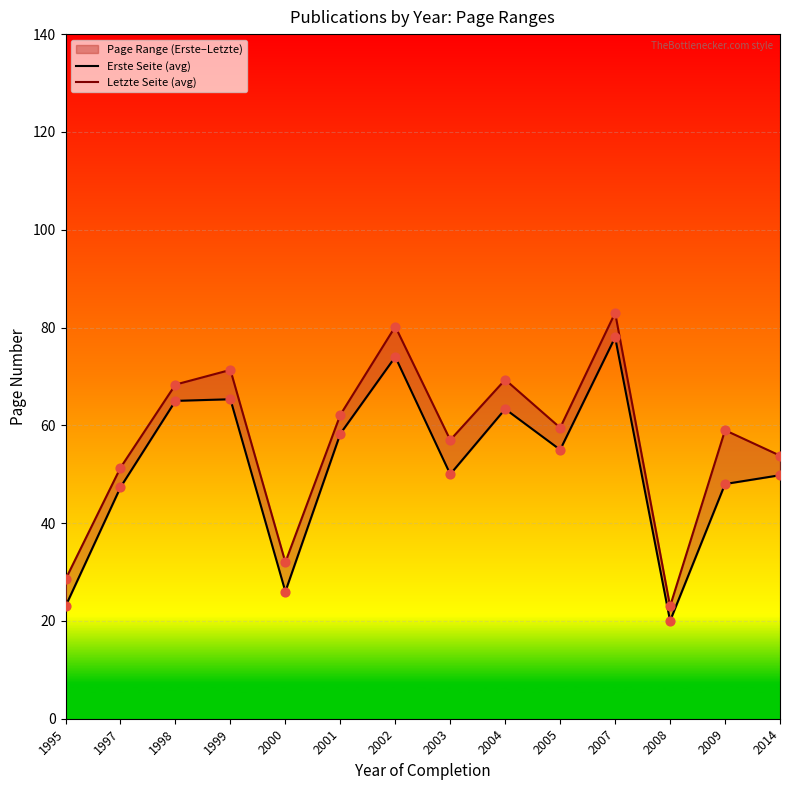

Which series has the largest Y range (max minus min)?

Letzte Seite (avg)